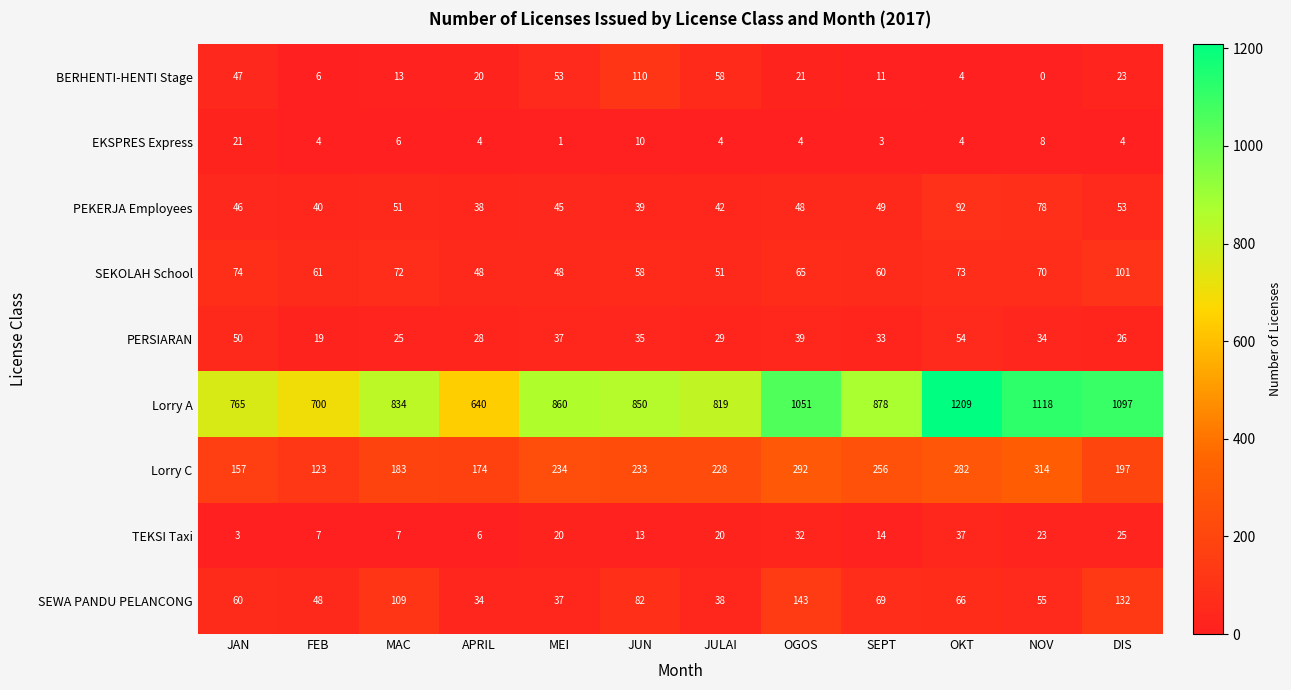

How many data points does each series have?

12